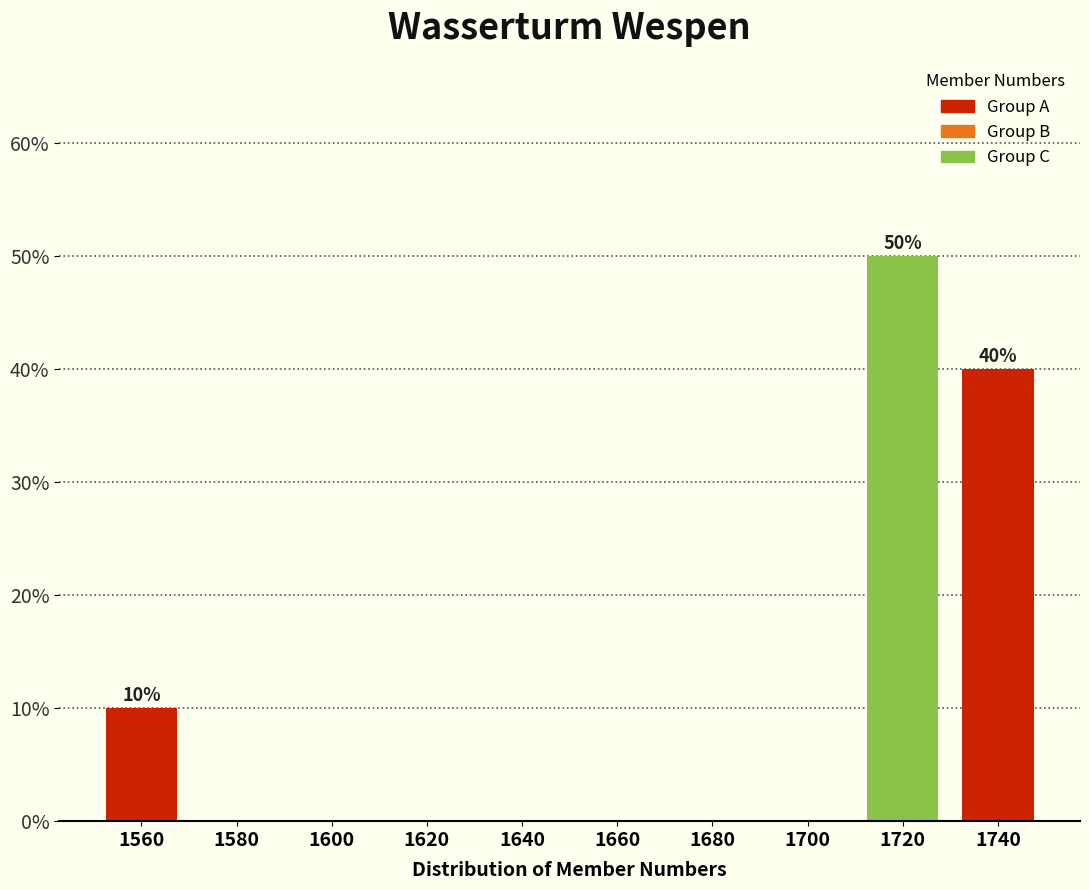

Reading right to left, transcribe all the data shown in this chart.

1740=40	1720=50	1700=0	1680=0	1660=0	1640=0	1620=0	1600=0	1580=0	1560=10